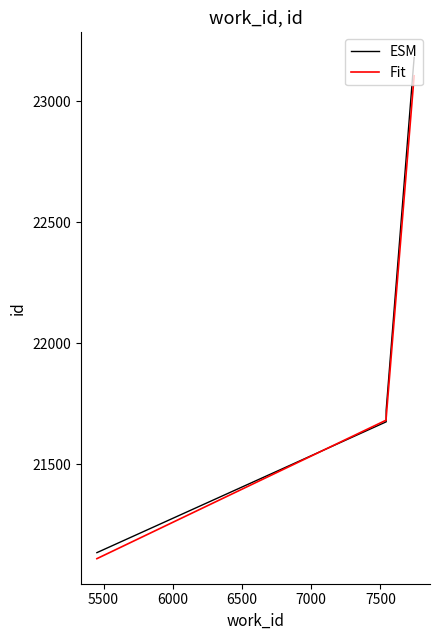

True or false: Fit and ESM intersect in this chart.

True